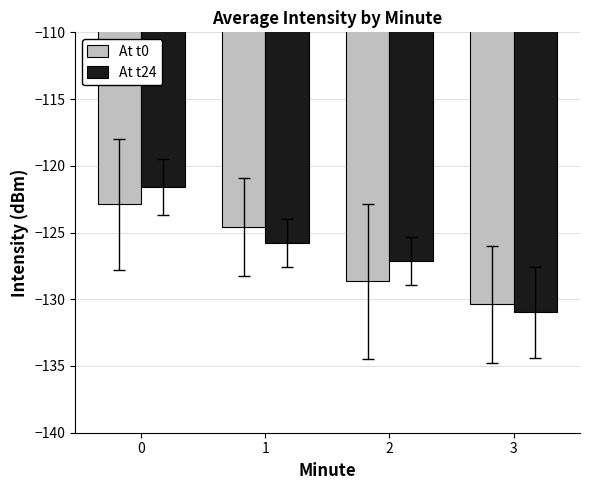

How many data points does each series have?

4